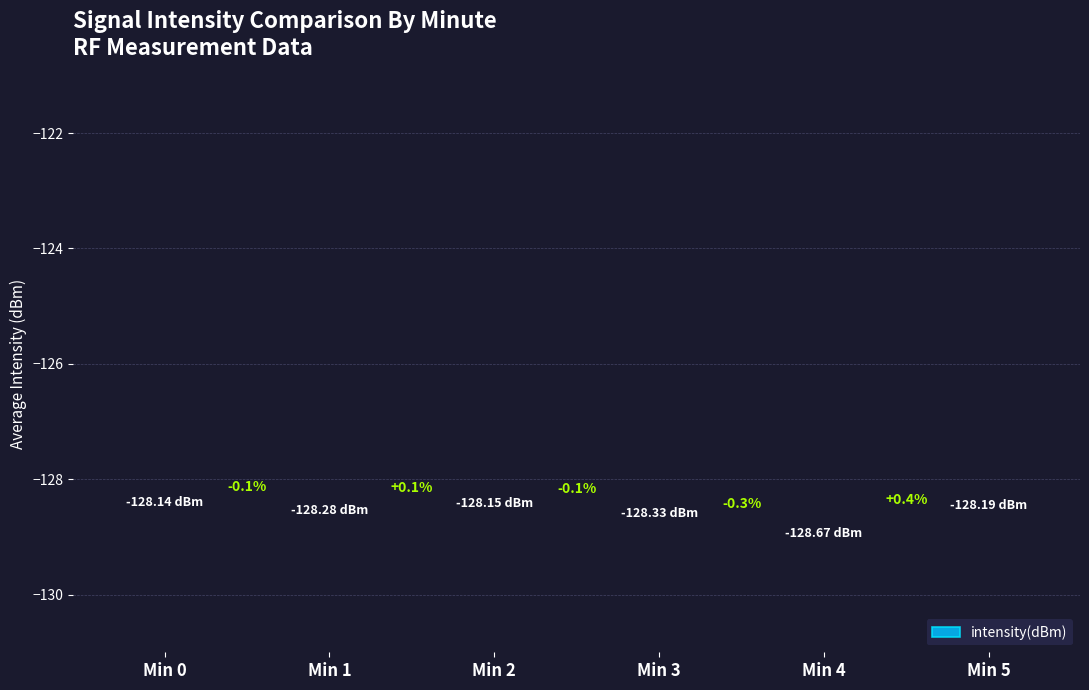

Approximately how many times larger is the value at Min 2 compared to Min 0?

1.0